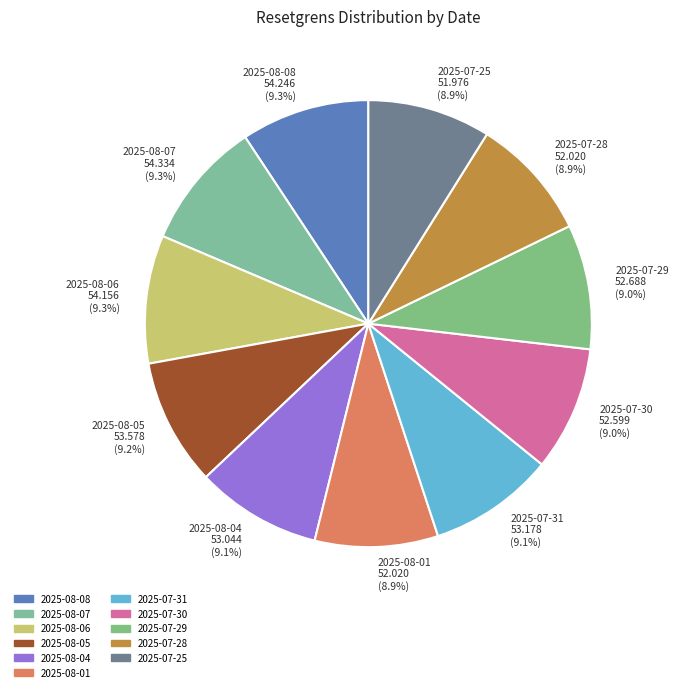

Is there any slice that represents more than half of the pie?

No